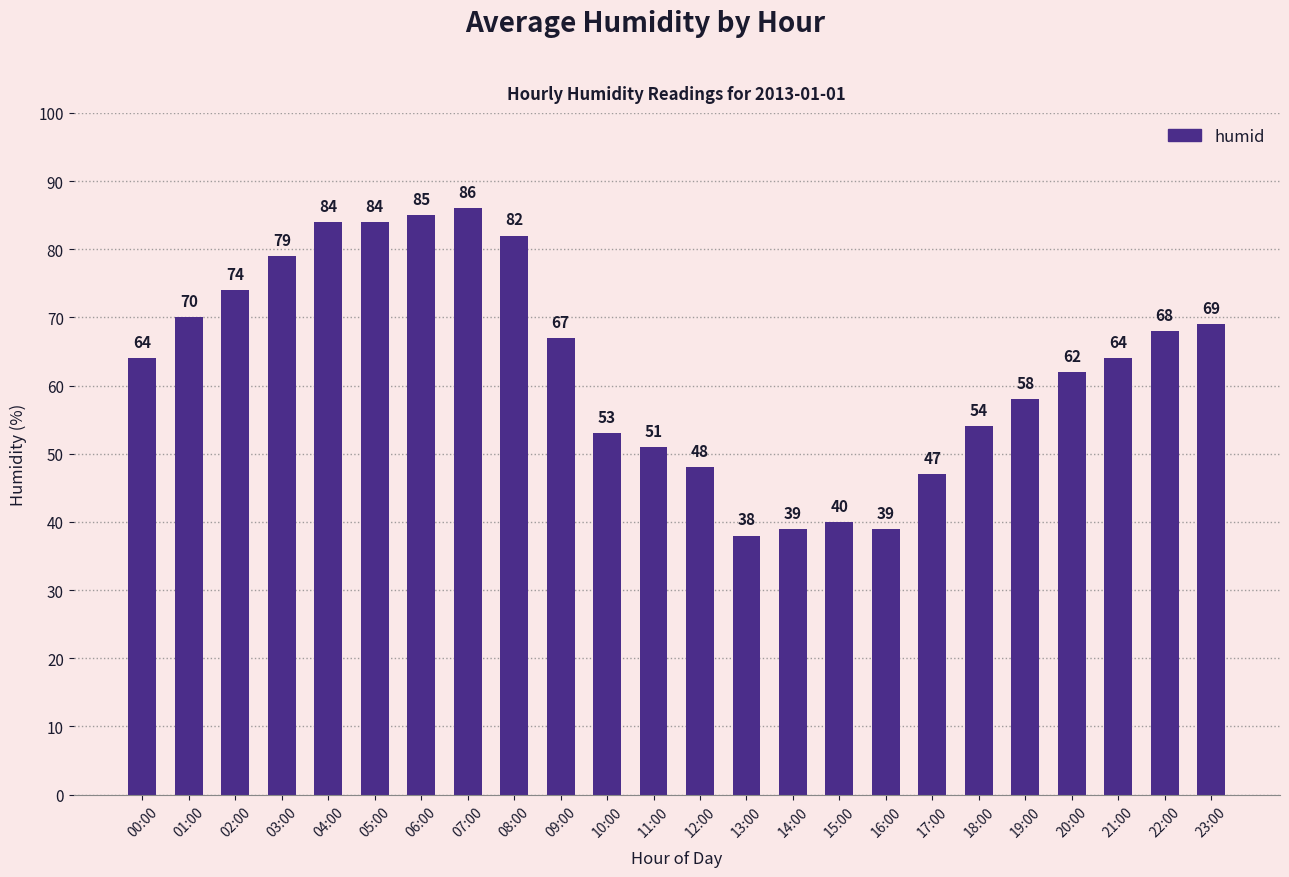

What is the label of the 17th bar from the left?

16:00